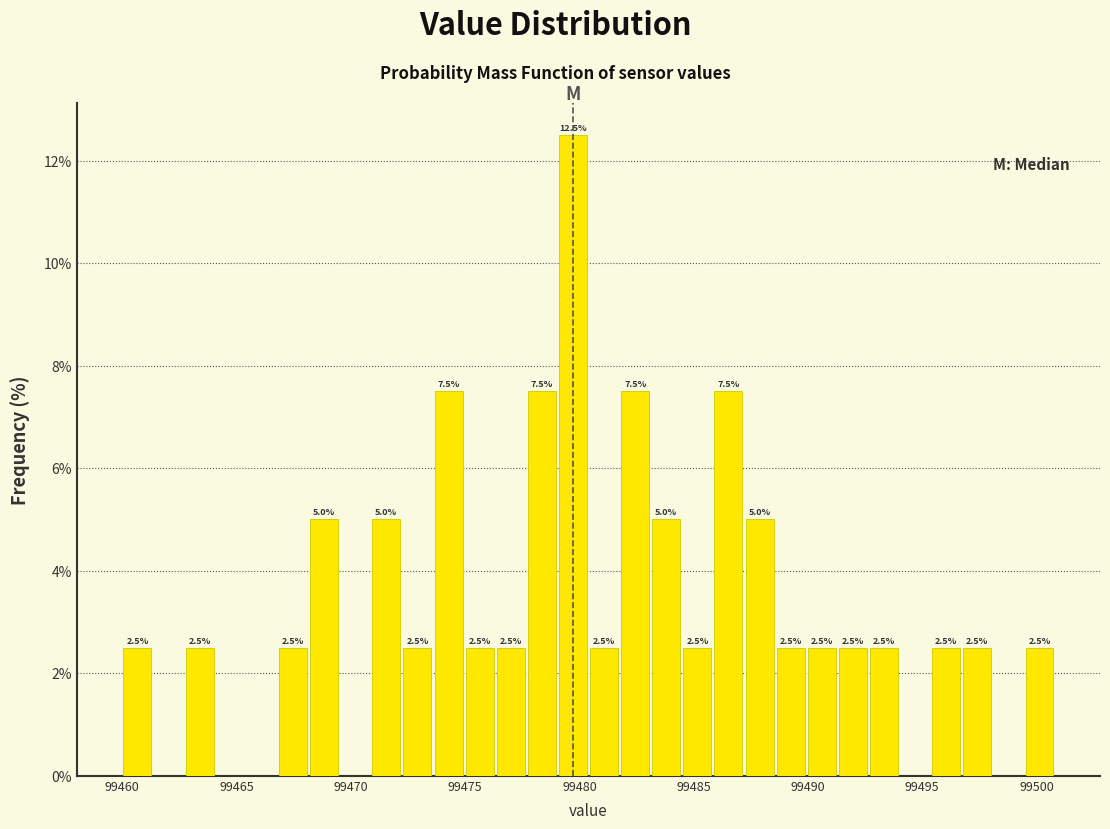

Around what value on the x-axis is the tallest bar? Give the approximate position of its centre, as read against the axis.

99479.5